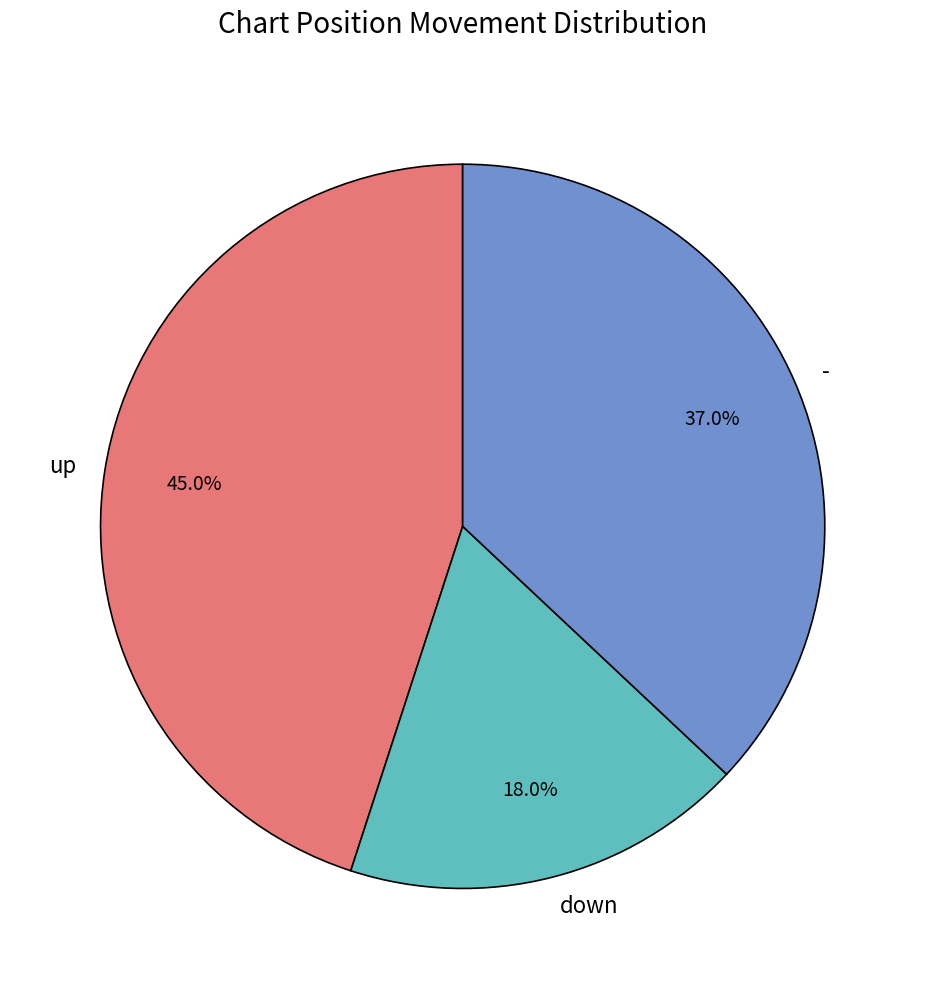

What portion of the pie excludes down?

82.0%